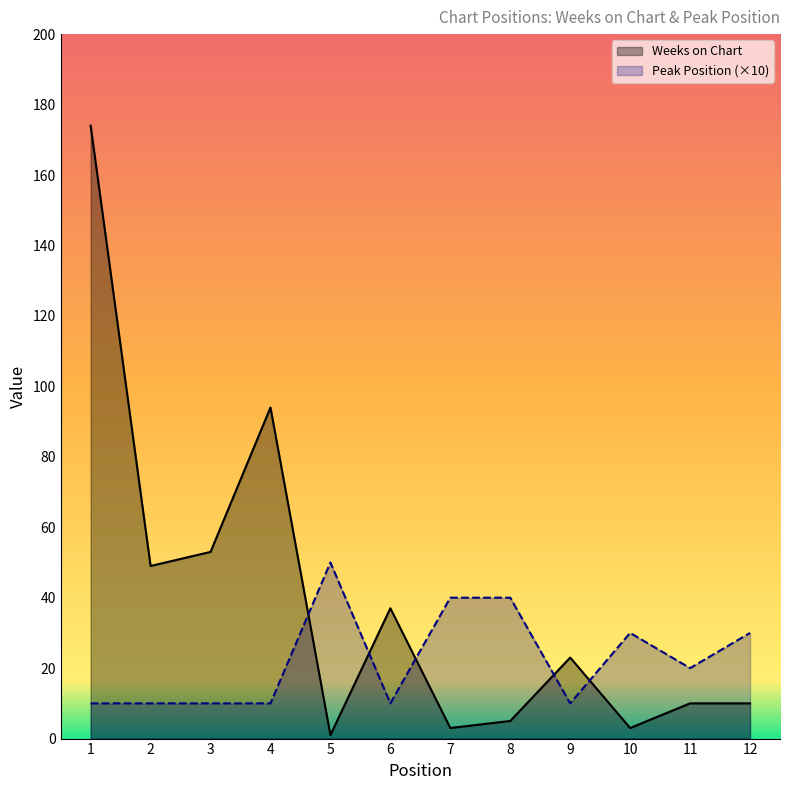

What is the difference between the second highest and second lowest values in the Weeks on Chart series?

91